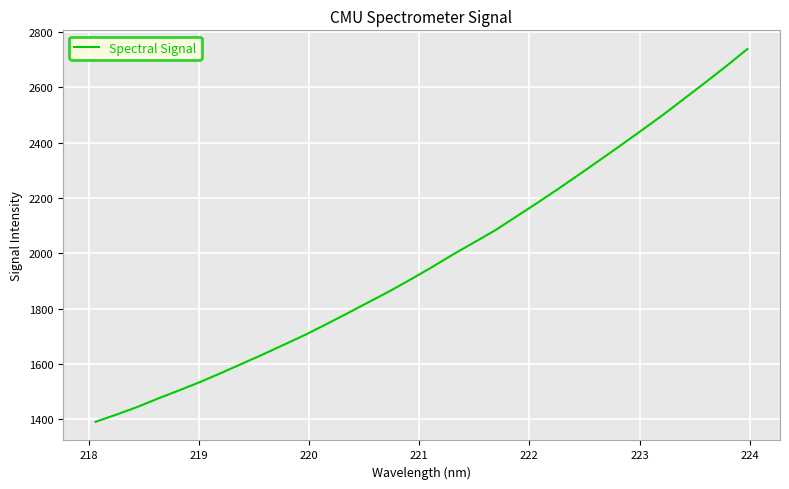

What is the difference between the maximum and minimum values?

1347.1